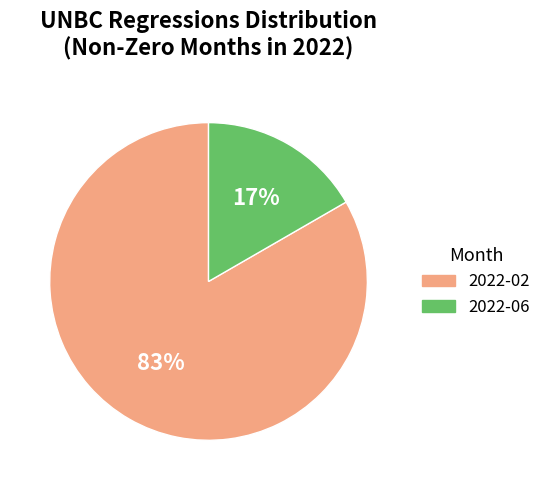

Combined, do 2022-02 and 2022-06 account for over 50%?

Yes